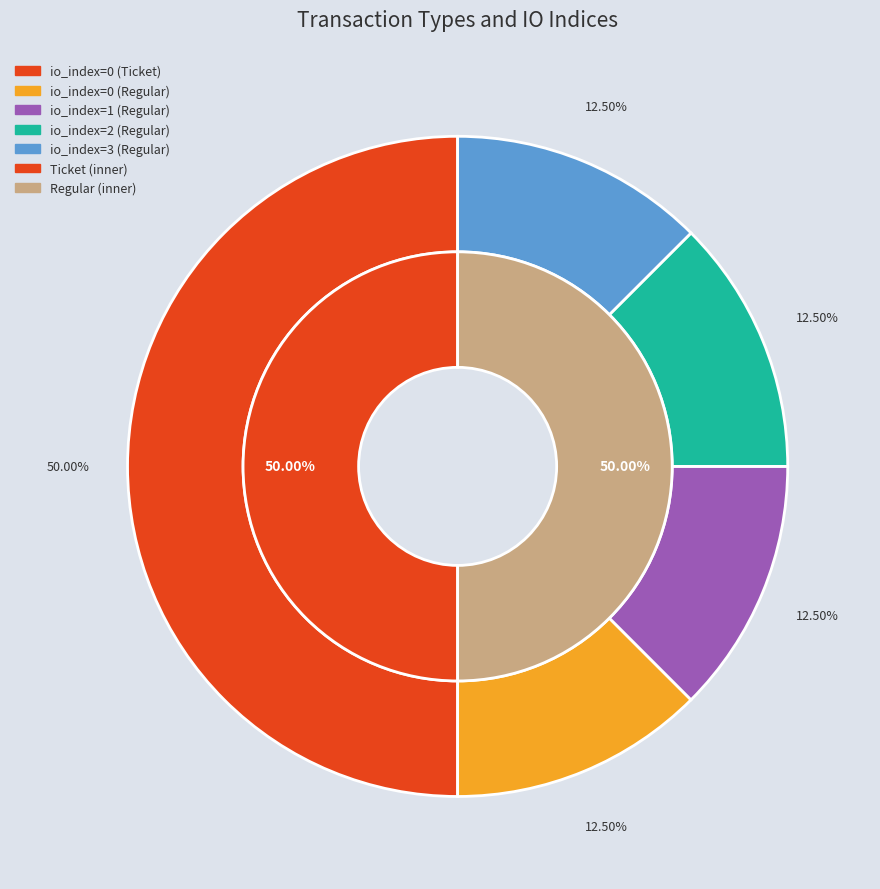

Which slice is the smallest?

Regular (direction=1, io=0)